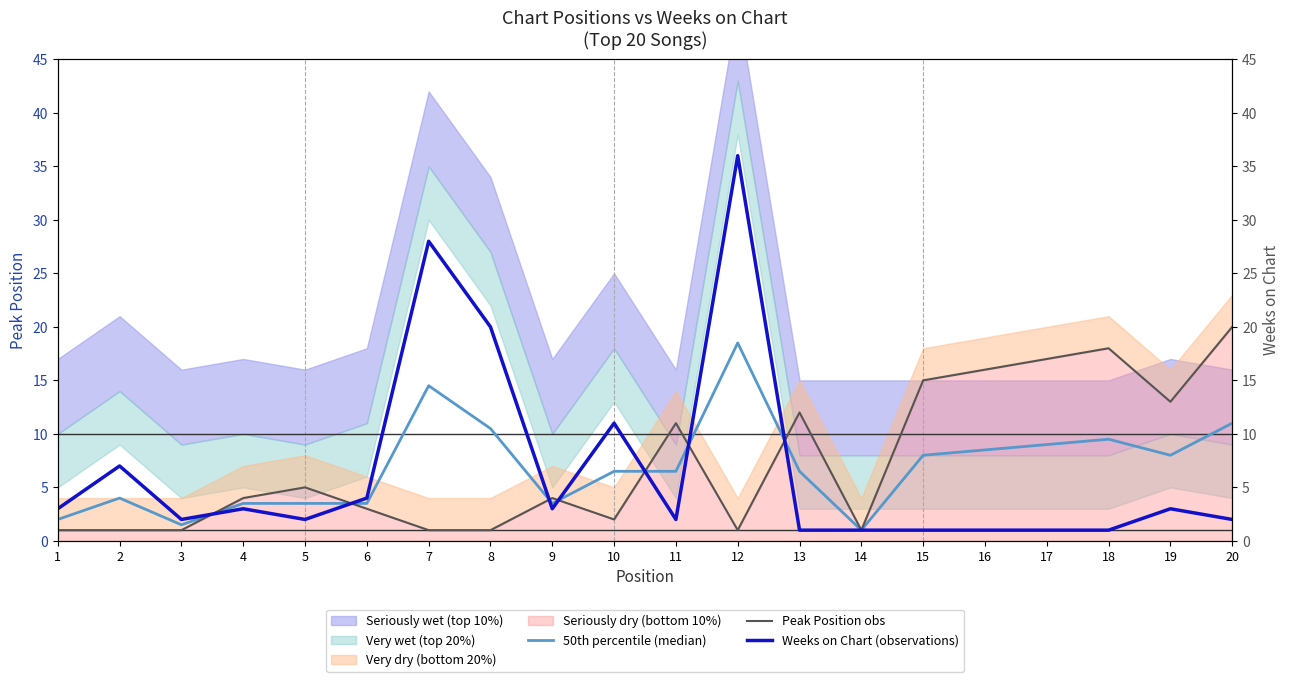

Between 18 and 10, which is larger?

18